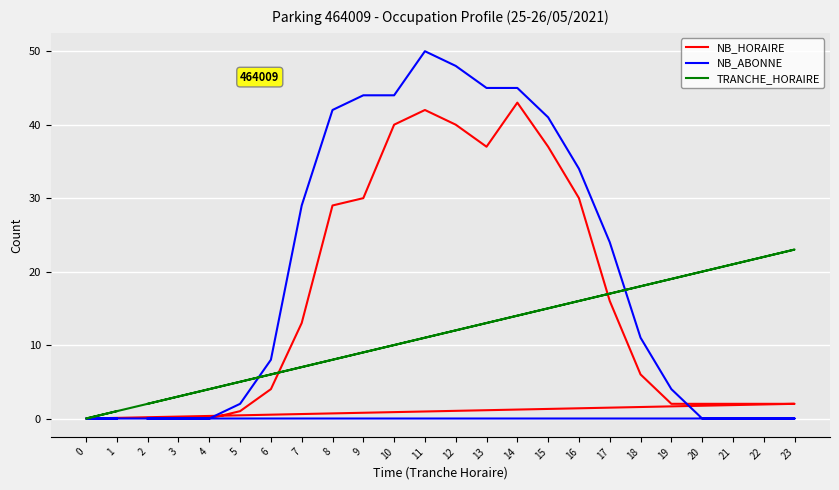

At which category is the sum across all series the highest?

11